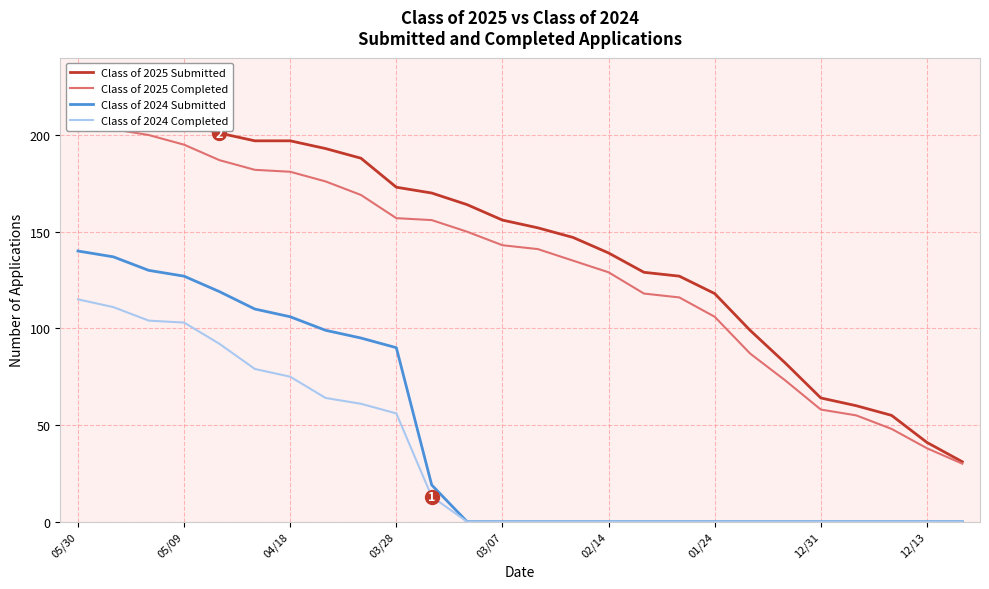

True or false: Class of 2024 Completed has a value of 30 at 05/09.

False